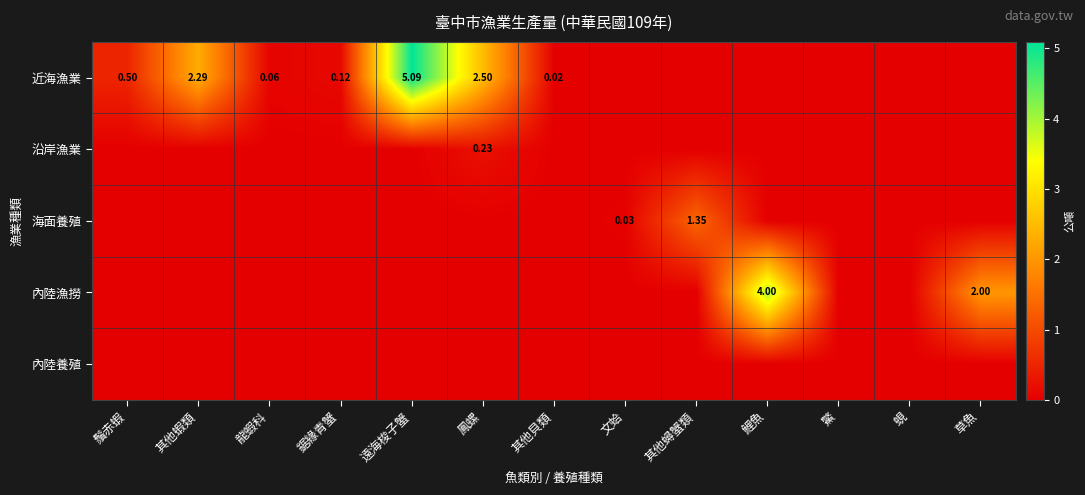

What is the difference between the highest and lowest values at 其他蟳蟹類?

1.4